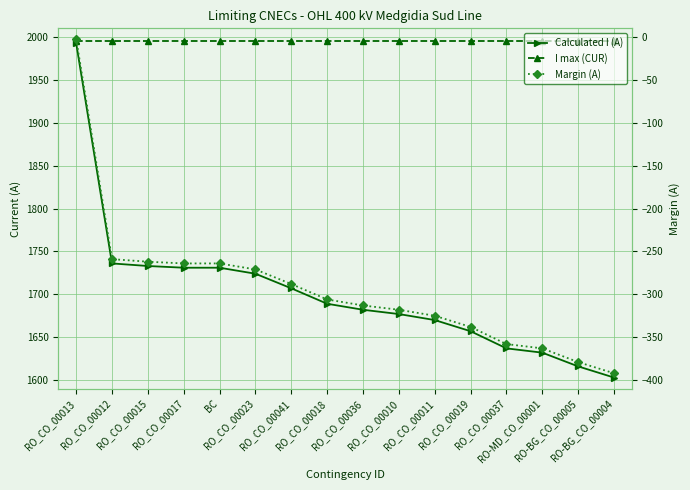

Reading left to right, extract all data points from this chart.

Calculated I (A): RO_CO_00013=1993	RO_CO_00012=1736	RO_CO_00015=1733	RO_CO_00017=1731	BC=1731	RO_CO_00023=1724	RO_CO_00041=1707	RO_CO_00018=1689	RO_CO_00036=1682	RO_CO_00010=1677	RO_CO_00011=1670	RO_CO_00019=1657	RO_CO_00037=1637	RO-MD_CO_00001=1632	RO-BG_CO_00005=1616	RO-BG_CO_00004=1603
I max (CUR): RO_CO_00013=1995	RO_CO_00012=1995	RO_CO_00015=1995	RO_CO_00017=1995	BC=1995	RO_CO_00023=1995	RO_CO_00041=1995	RO_CO_00018=1995	RO_CO_00036=1995	RO_CO_00010=1995	RO_CO_00011=1995	RO_CO_00019=1995	RO_CO_00037=1995	RO-MD_CO_00001=1995	RO-BG_CO_00005=1995	RO-BG_CO_00004=1995
Margin (A): RO_CO_00013=-2	RO_CO_00012=-259	RO_CO_00015=-262	RO_CO_00017=-264	BC=-264	RO_CO_00023=-271	RO_CO_00041=-288	RO_CO_00018=-306	RO_CO_00036=-313	RO_CO_00010=-318	RO_CO_00011=-325	RO_CO_00019=-338	RO_CO_00037=-358	RO-MD_CO_00001=-363	RO-BG_CO_00005=-379	RO-BG_CO_00004=-392